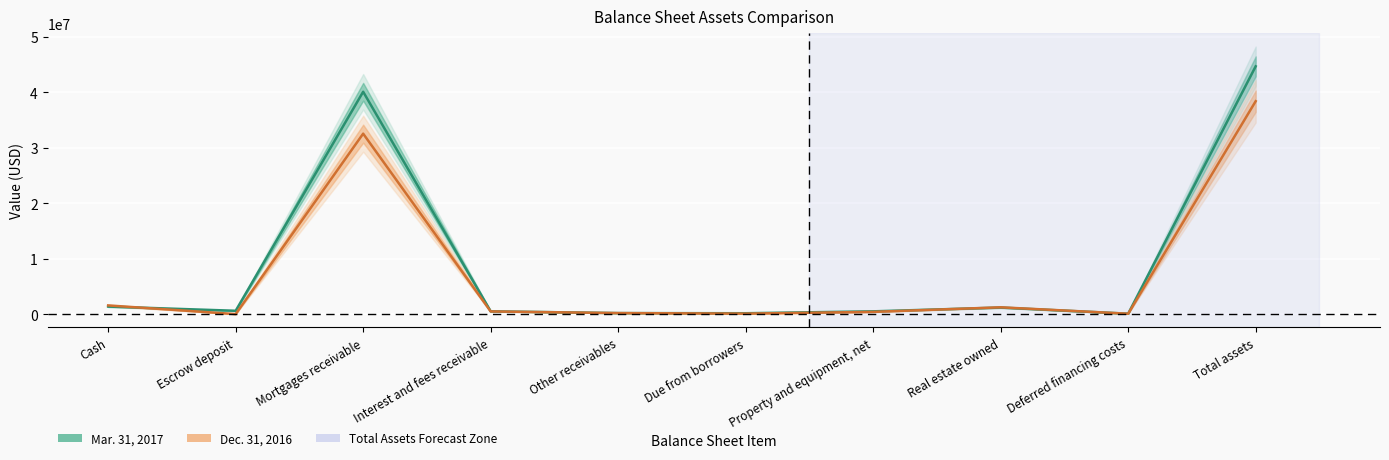

Rank the series by their average value, from lowest to highest.

Dec. 31, 2016, Mar. 31, 2017